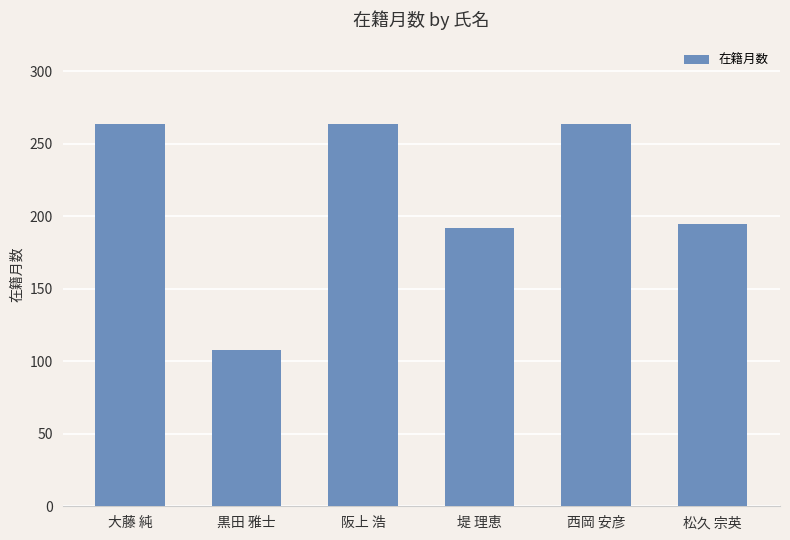

The value at 松久 宗英 is 195. True or false?

True